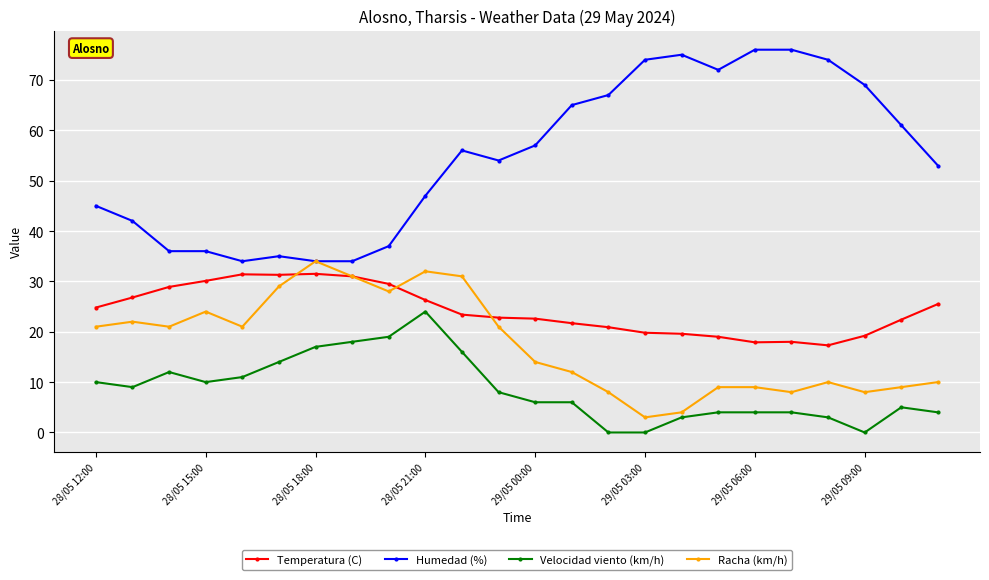

What is the maximum value for Racha (km/h)?

34.0